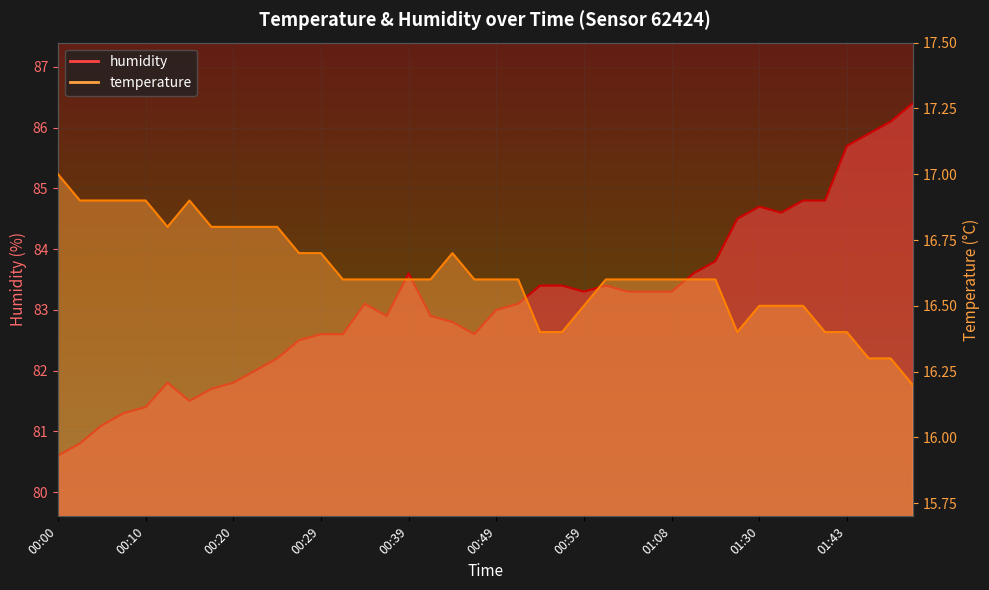

Rank the series by their maximum value, from highest to lowest.

humidity, temperature